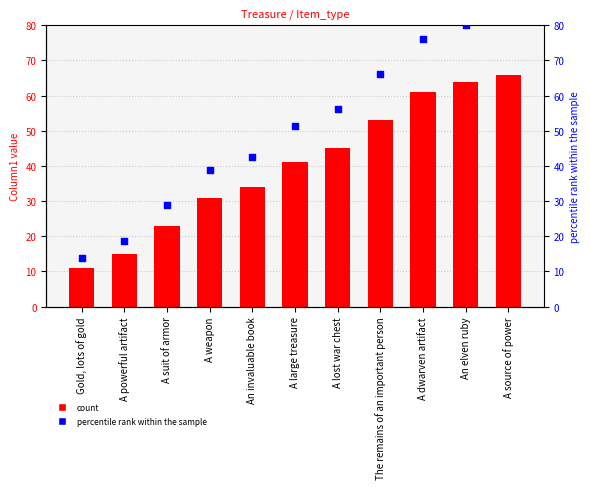

Is the value of Column1 at A powerful artifact greater than the value of percentile rank within the sample at The remains of an important person?

No